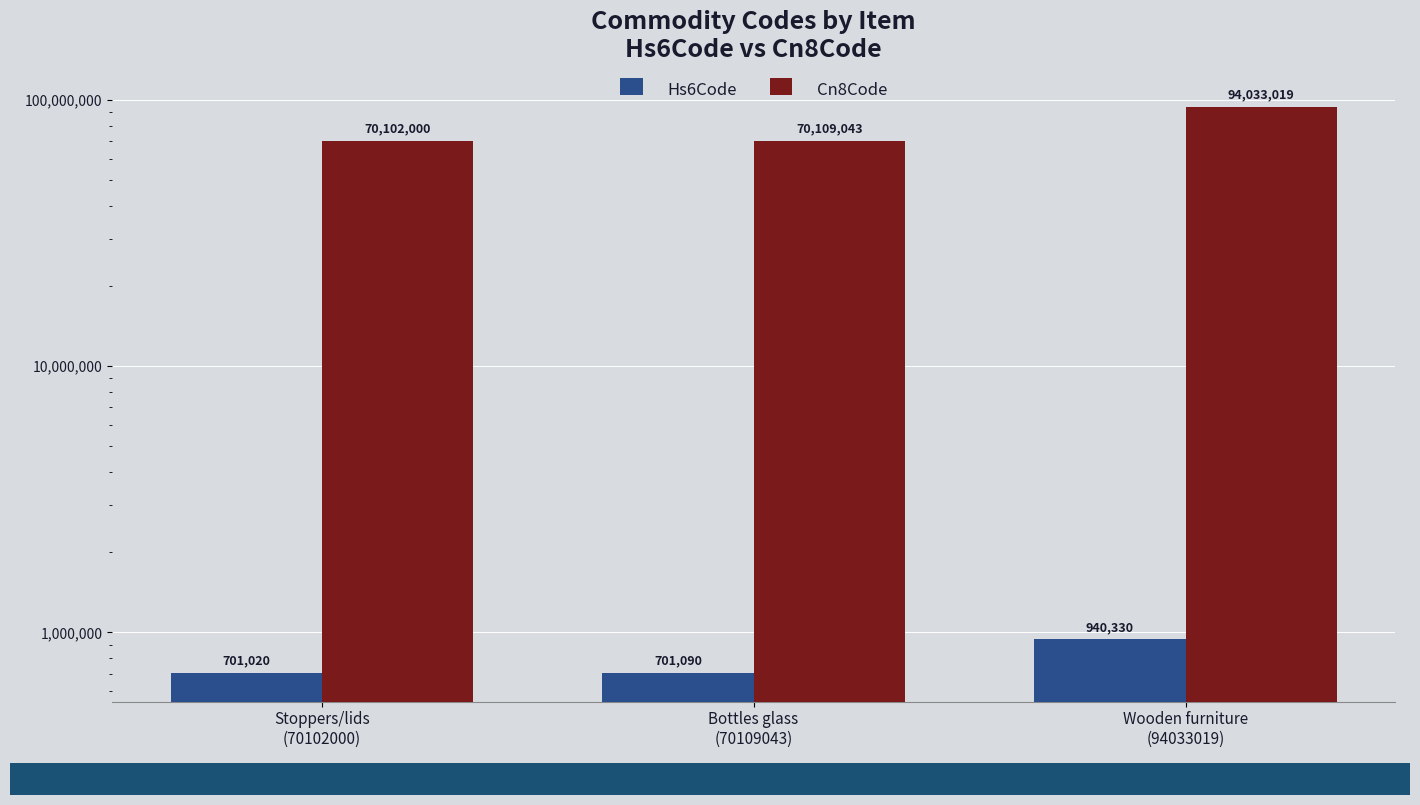

At how many categories does at least one series exceed 13292918?

3